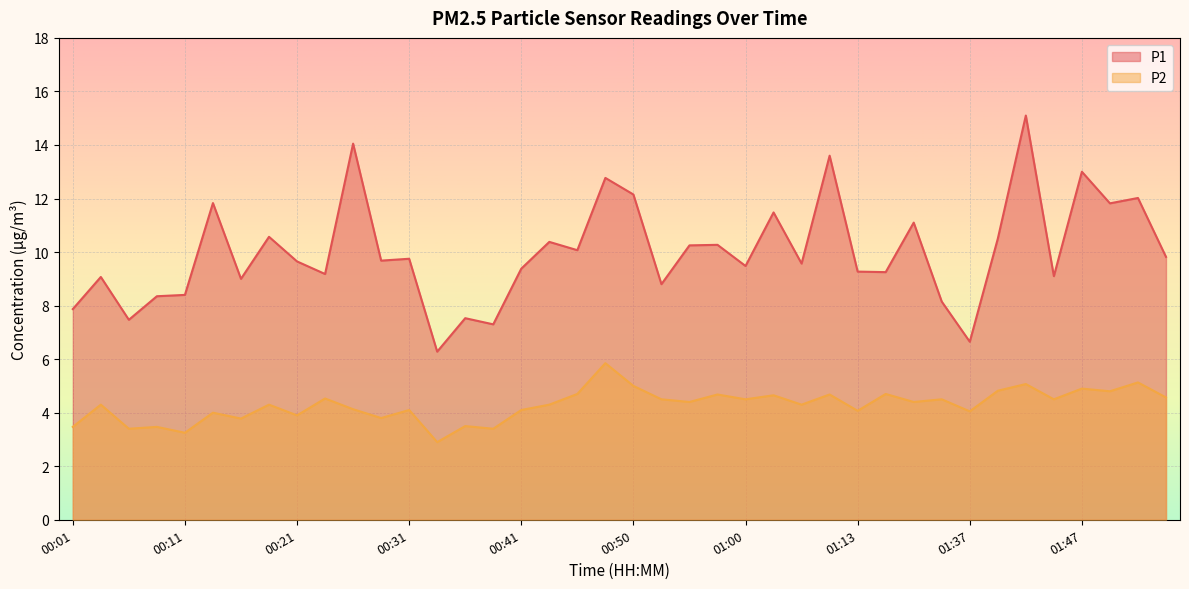

At which label does P2 reach its peak?

00:48